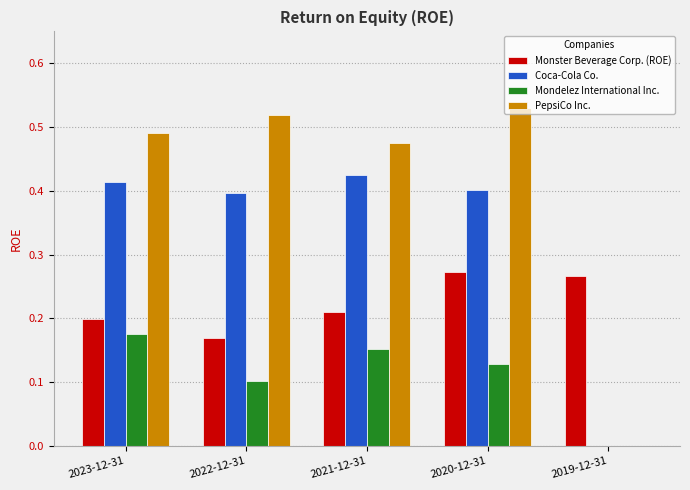

The value of Mondelez International Inc. at 2022-12-31 is 0.1. True or false?

True